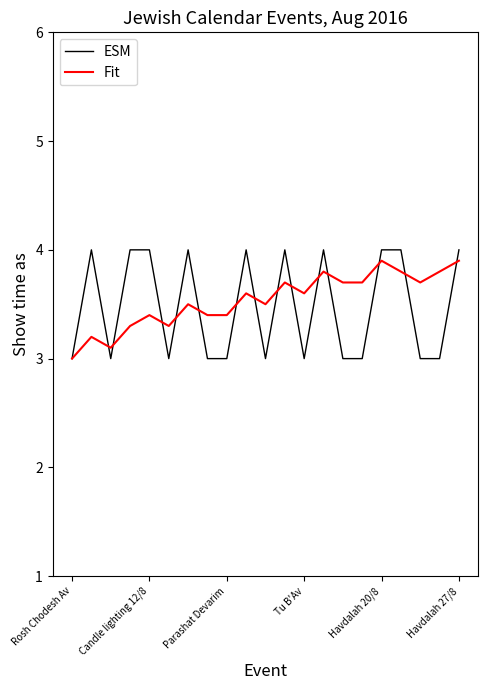

What is the minimum value shown in the chart?

3.0